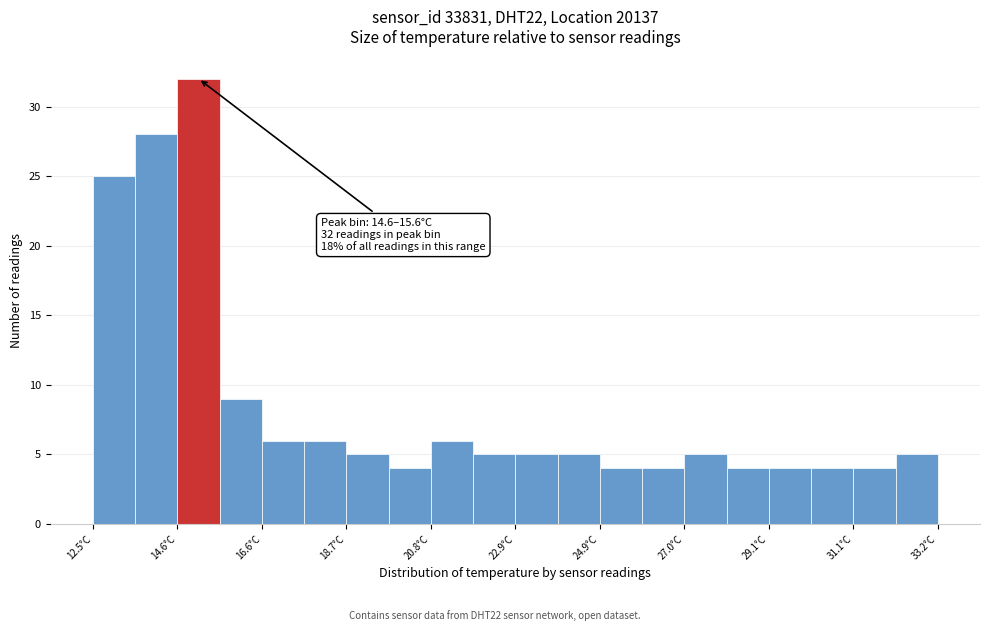

Read against the x-axis, roughly where is the centre of the tallest bar?

15.0